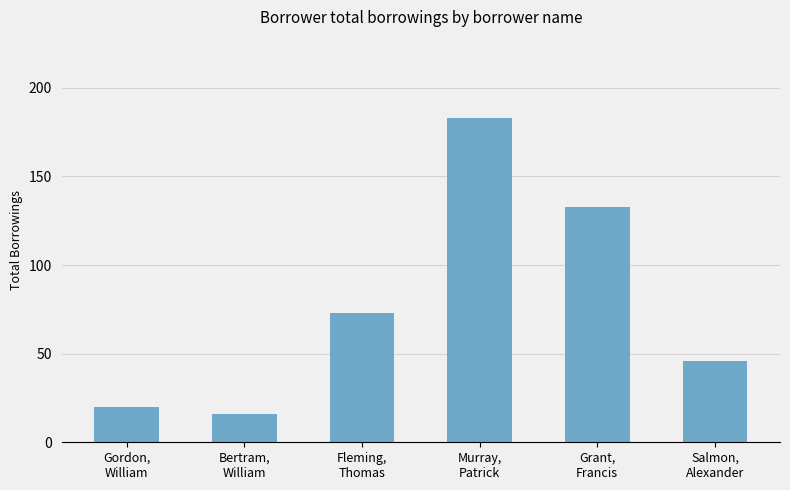

Reading right to left, list all the values displayed in this chart.

Salmon,
Alexander=46	Grant,
Francis=133	Murray,
Patrick=183	Fleming,
Thomas=73	Bertram,
William=16	Gordon,
William=20